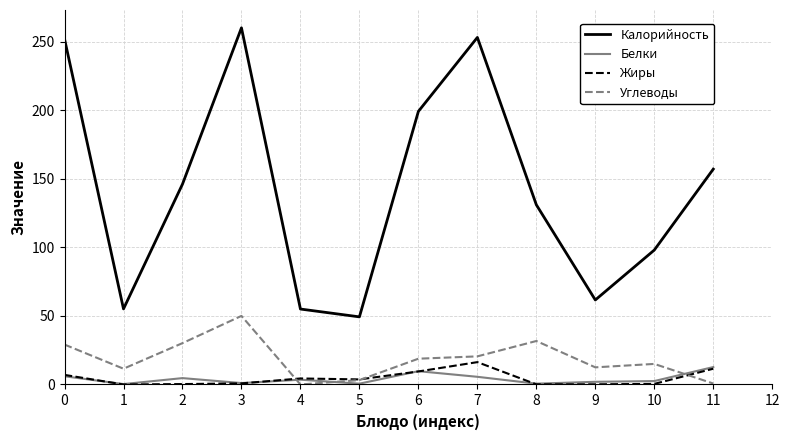

What is the difference between the second highest and minimum values in the Жиры series?

11.5